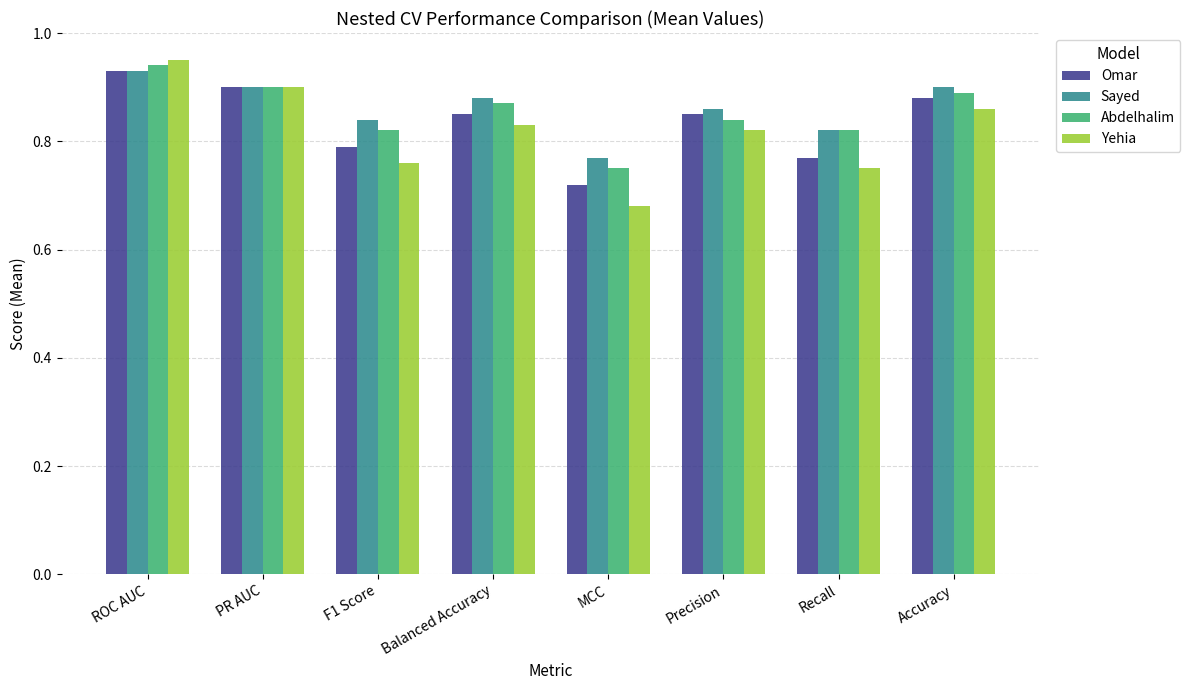

Is the value of Omar at ROC AUC greater than the value of Abdelhalim at F1 Score?

Yes